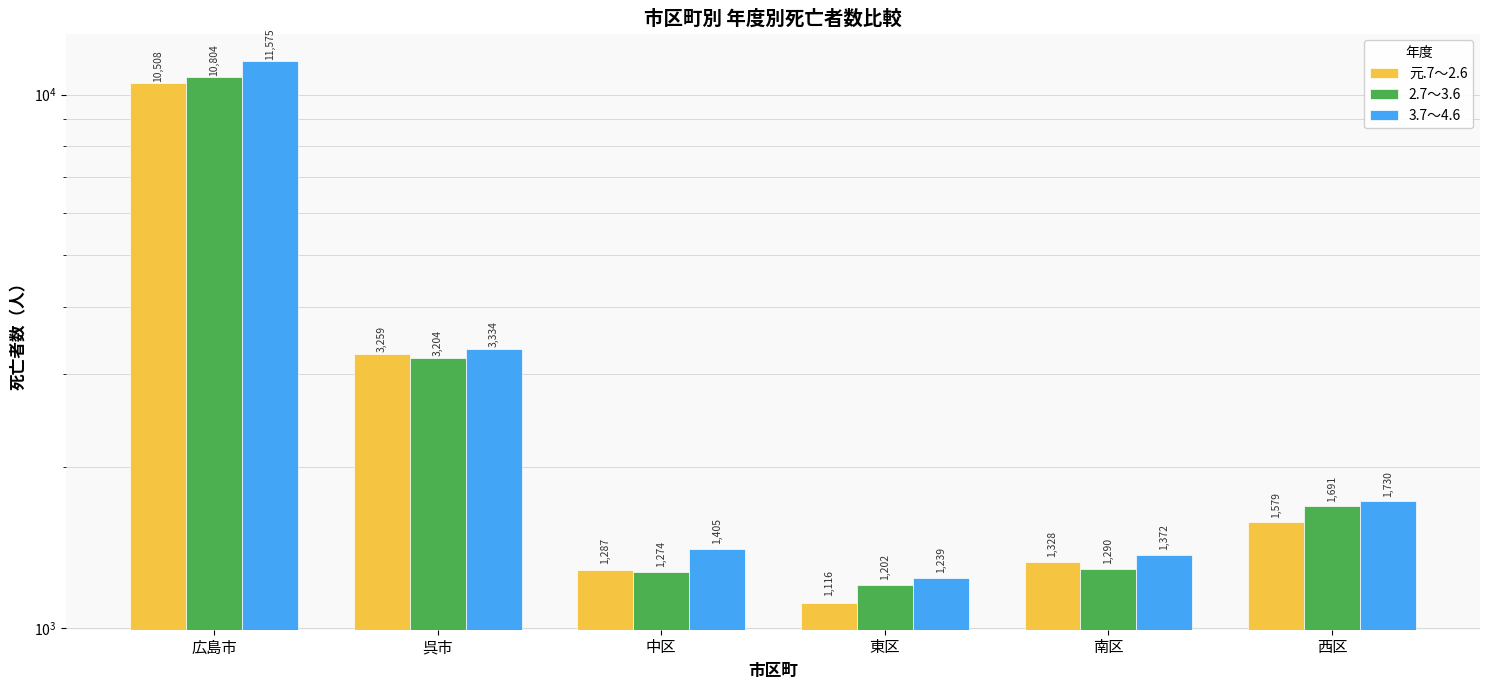

Where does the 2.7～3.6 series first go above 1691?

広島市